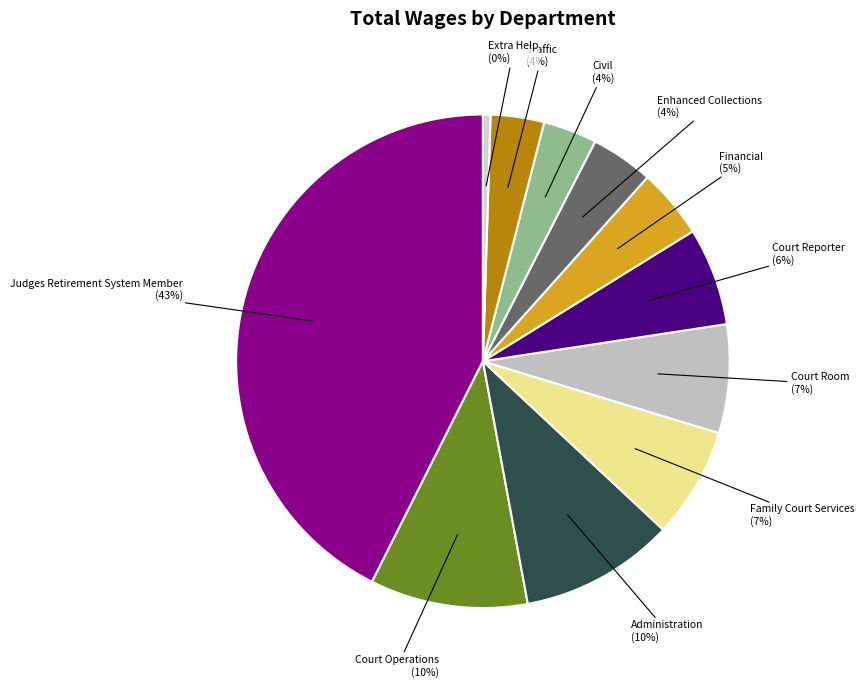

Is there a majority slice in this chart?

No